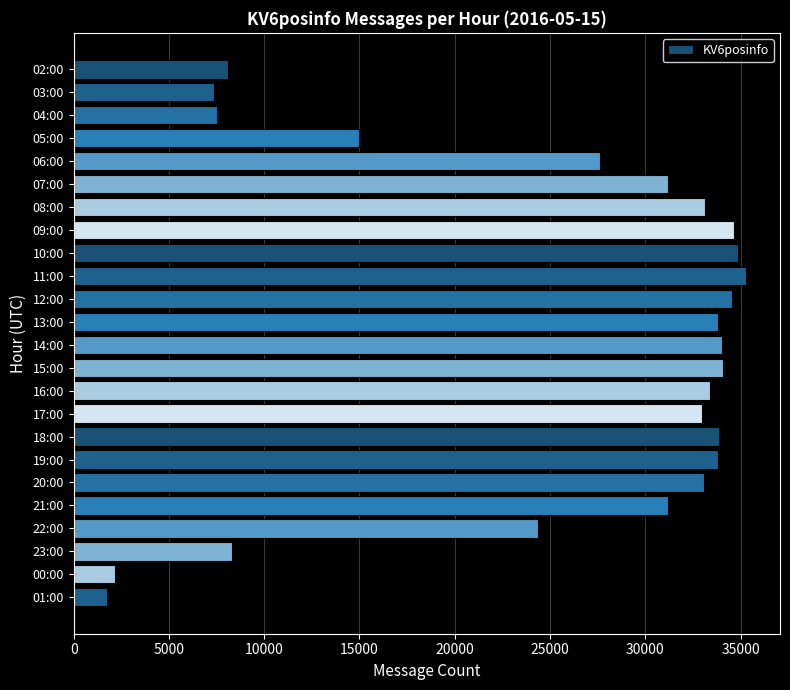

What is the label of the 18th bar from the top?

19:00